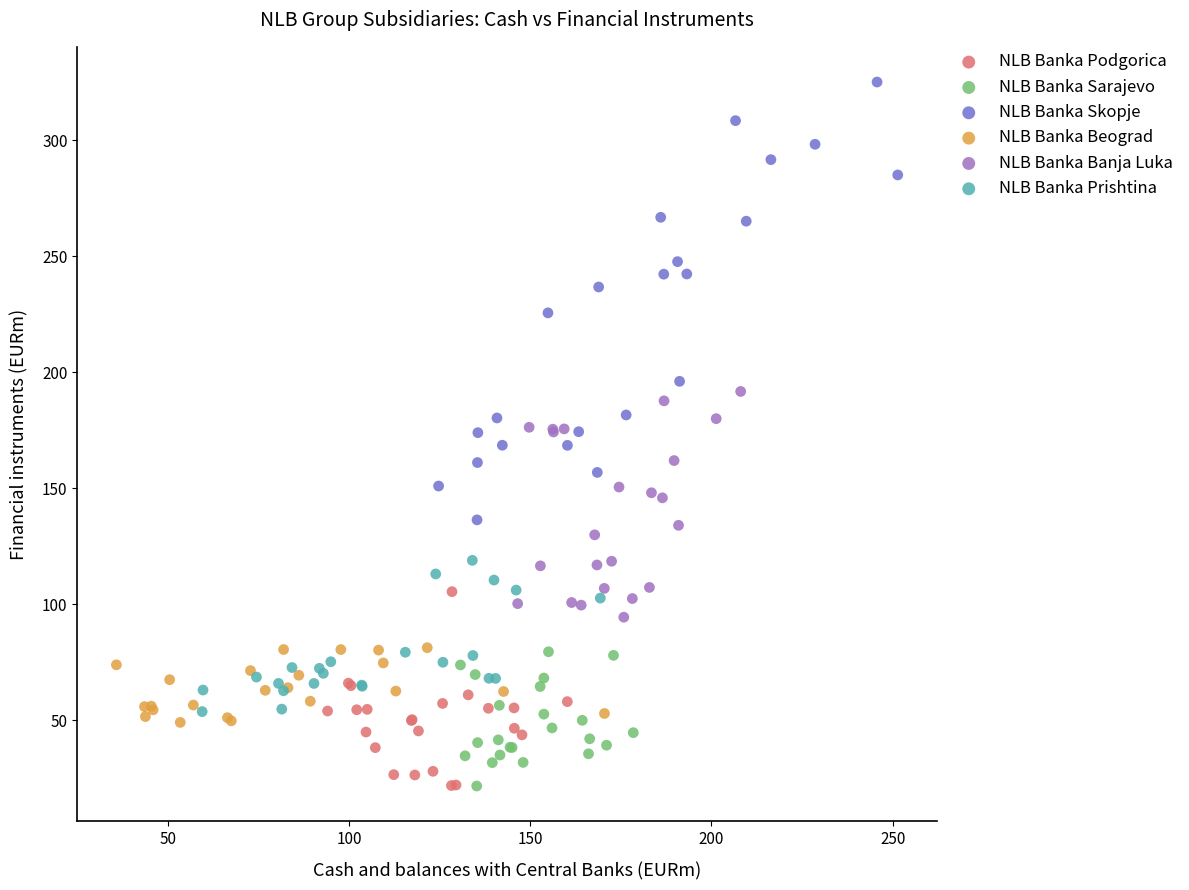

Which series contains the highest Y value?

NLB Banka Skopje